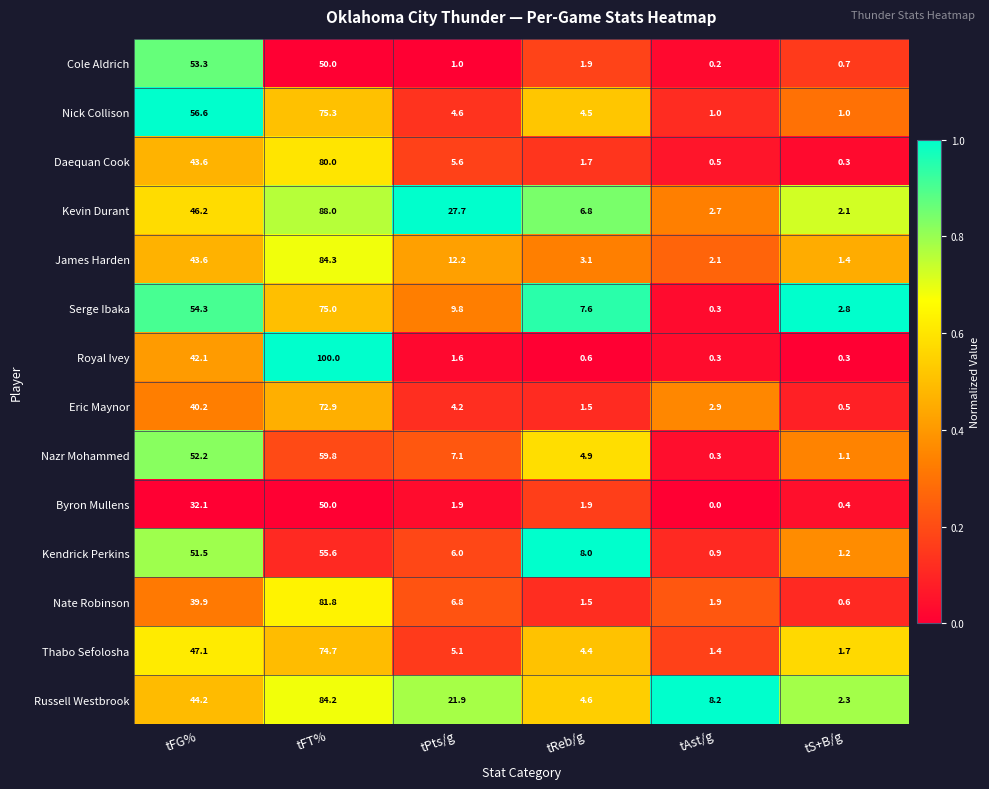

List the labels in order of Cole Aldrich value, largest first.

tFG%, tFT%, tReb/g, tPts/g, tS+B/g, tAst/g